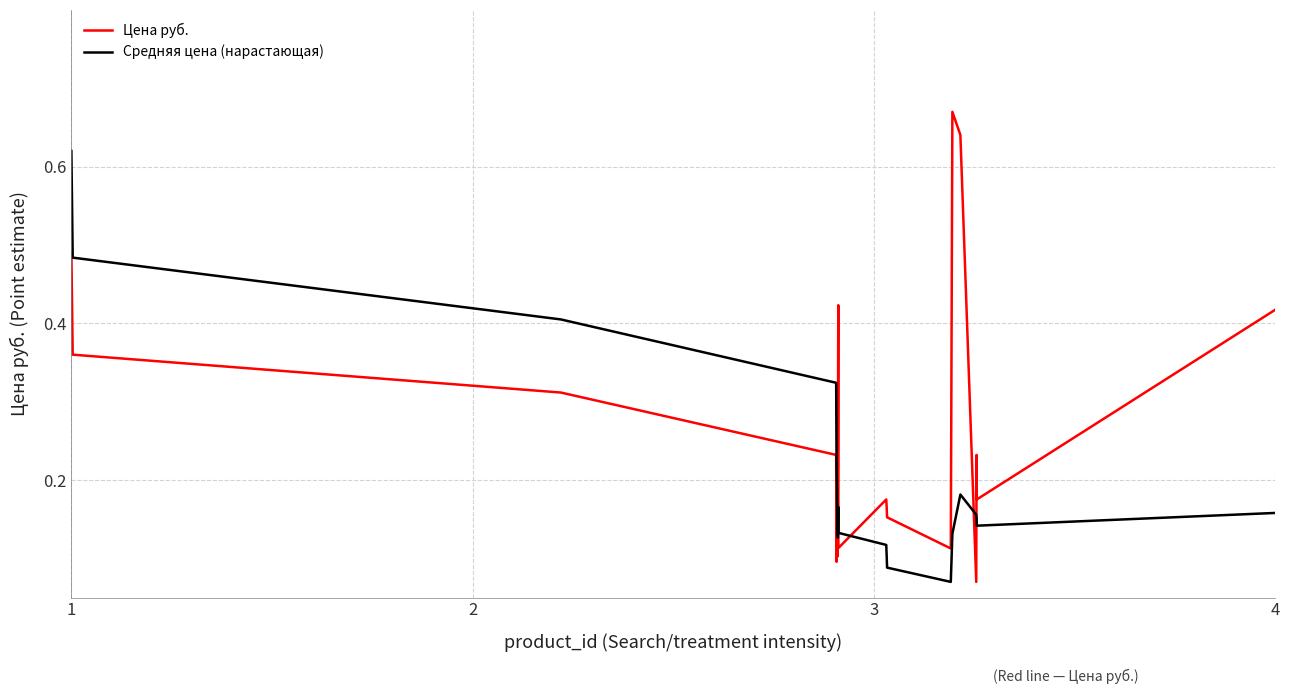

Does the chart display data point markers on the line(s)?

No